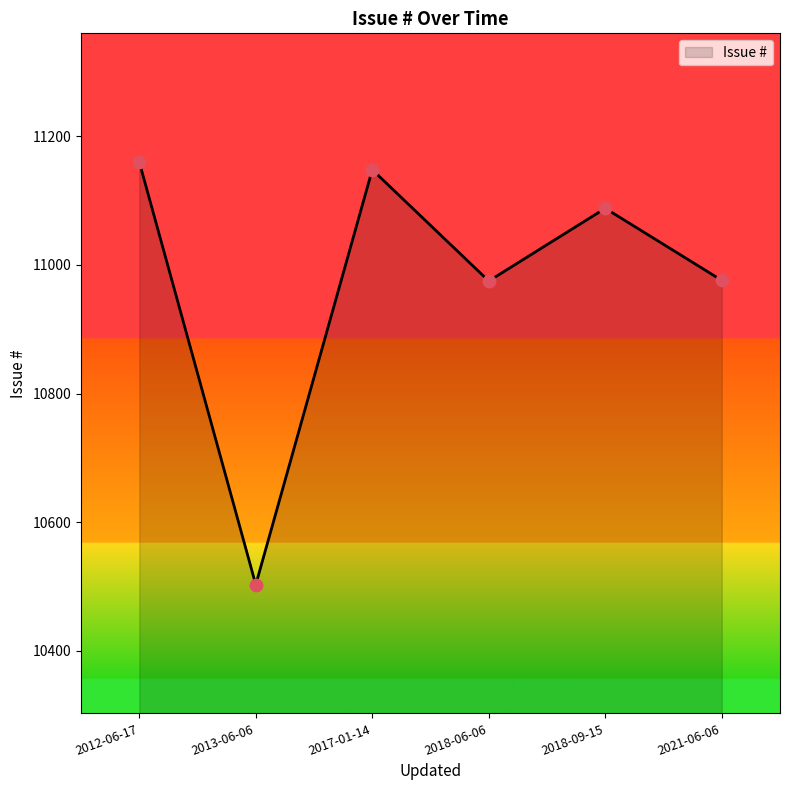

What is the change in value from 2012-06-17 to 2017-01-14?

-12